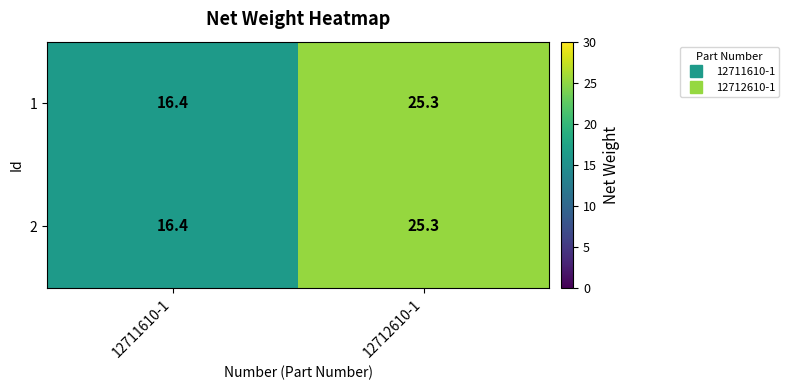

What is the average value of the 2 series?

20.9